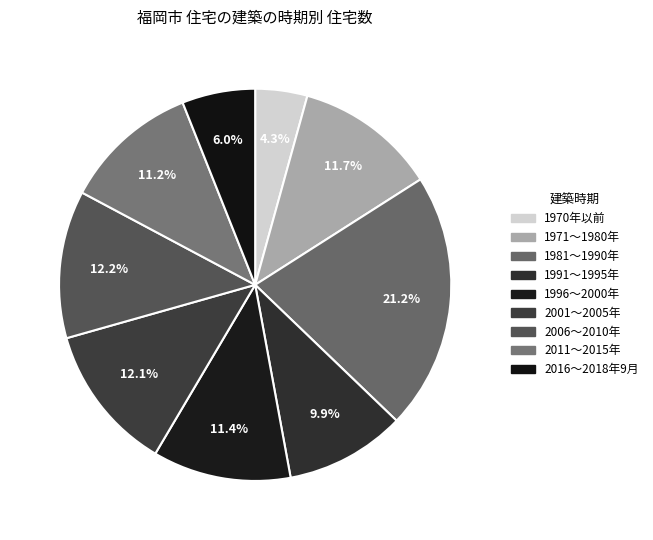

How many slices are in this pie chart?

9